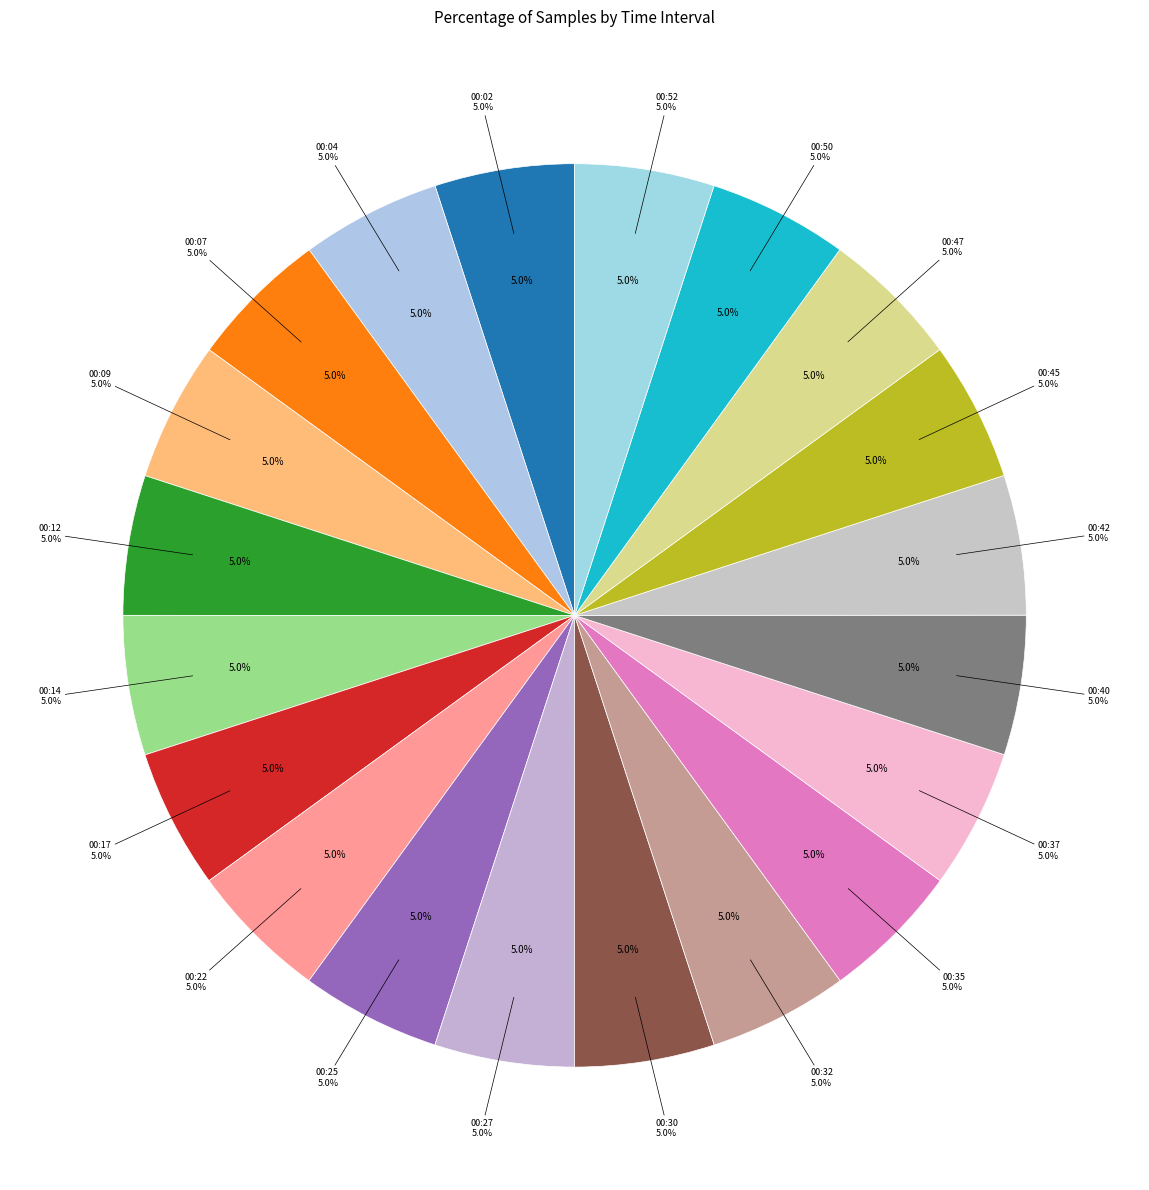

What is the ratio of the value at 00:30 to the value at 00:27?

1.0